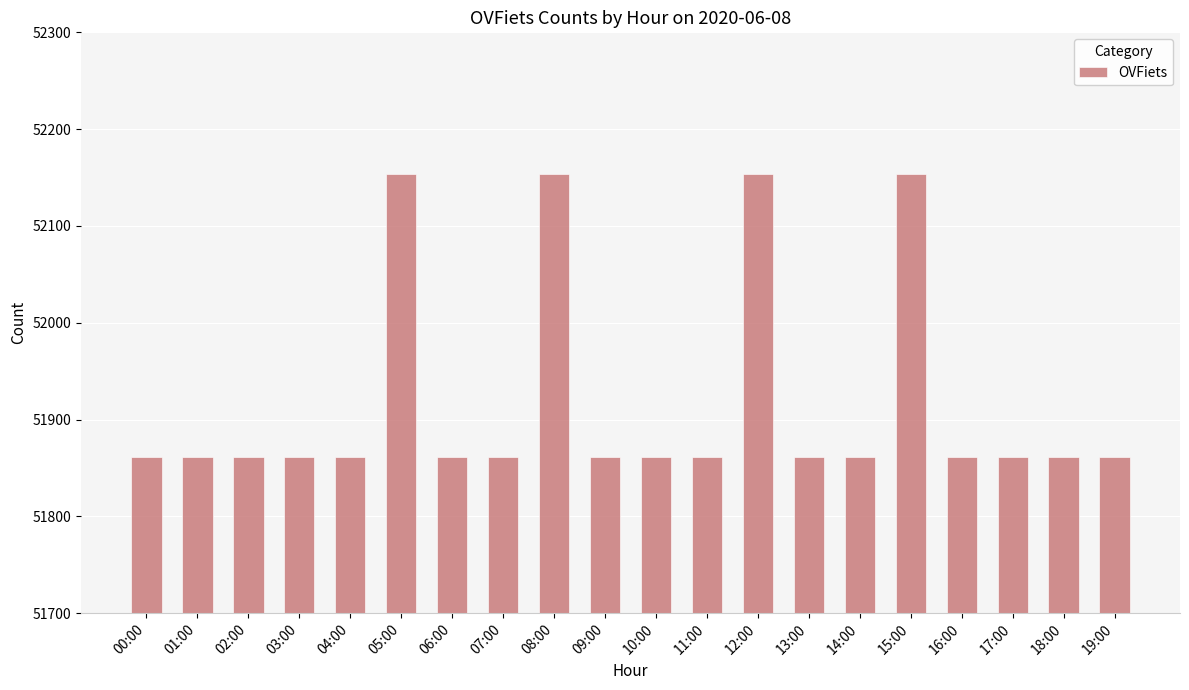

Is it true that the value at 01:00 is 67683?

False